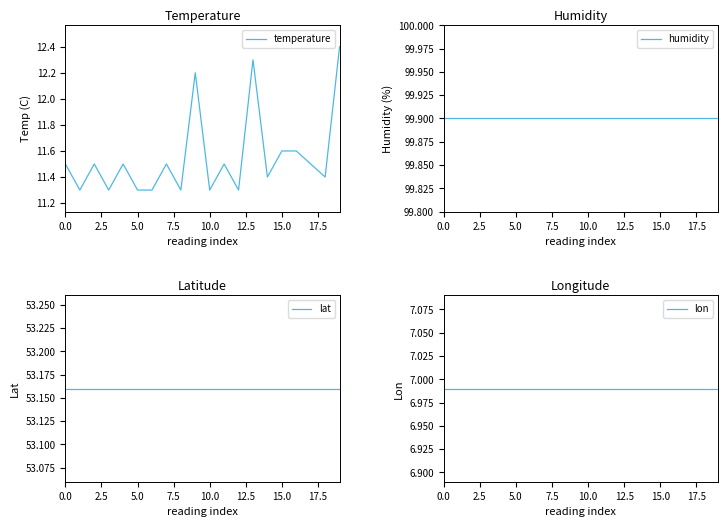

What value does the temperature series have at 17?

11.5